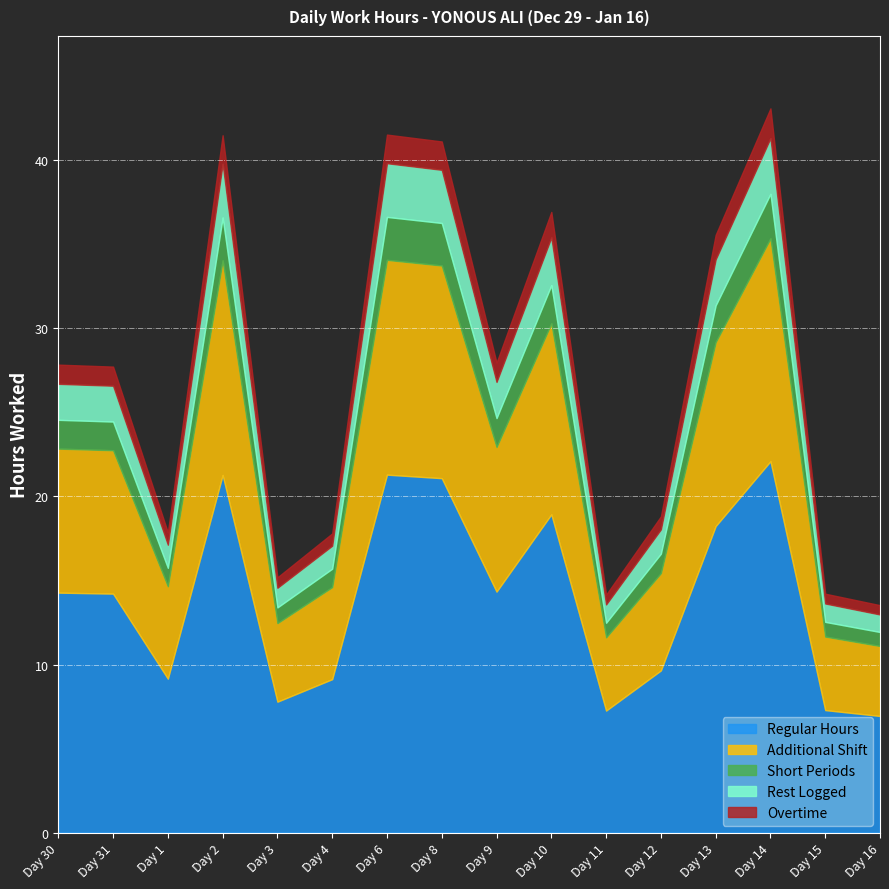

What is the maximum value for Regular Hours?

22.1